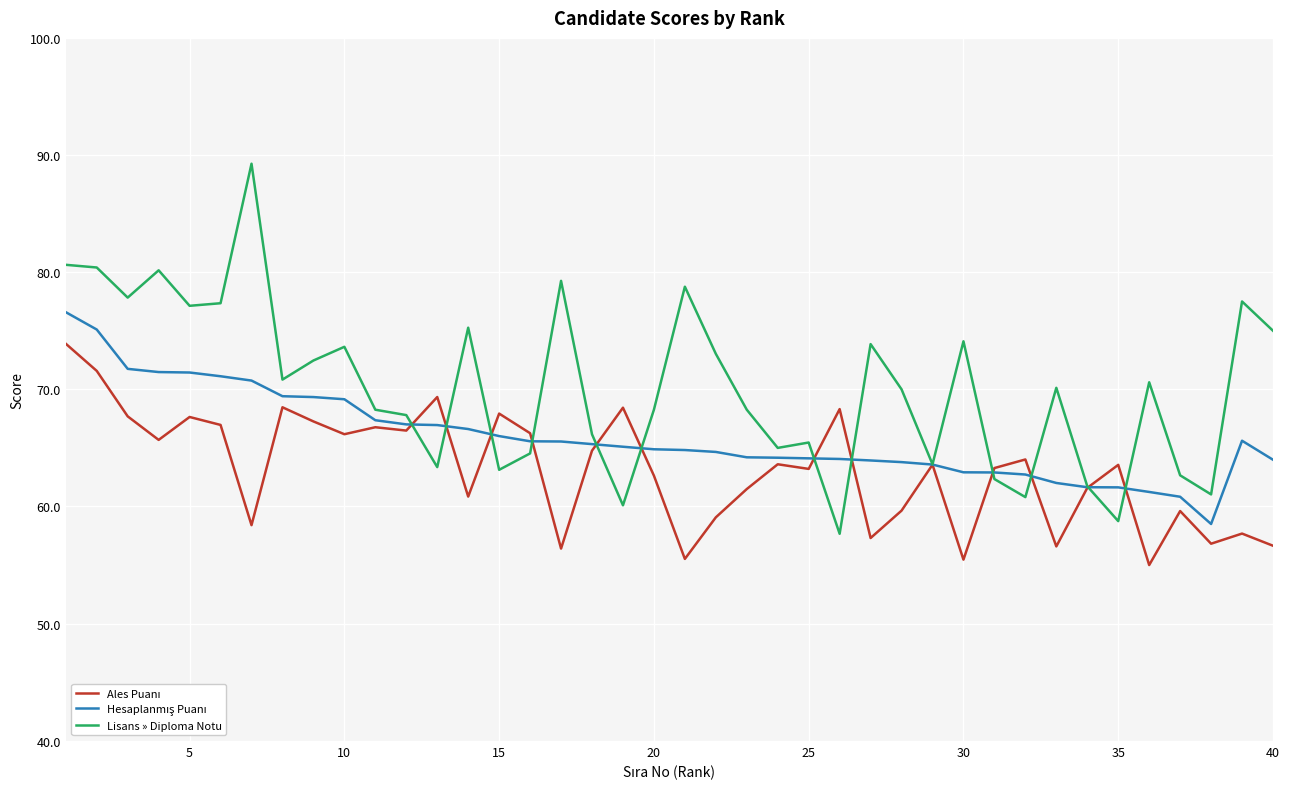

Which series has the largest range (max minus min)?

Lisans » Diploma Notu